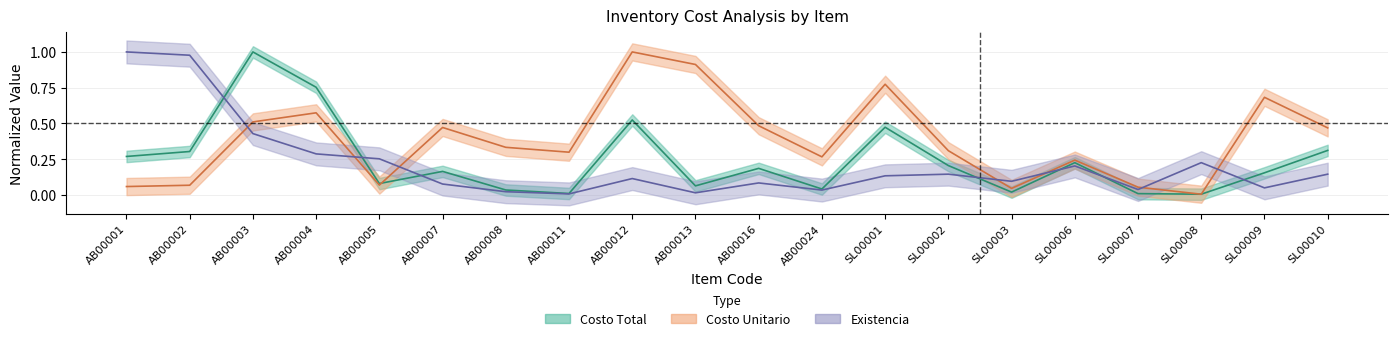

Reading left to right, transcribe all the data shown in this chart.

Costo Total: 0.3	0.3	1.0	0.8	0.1	0.2	0.0	0.0	0.5	0.1	0.2	0.0	0.5	0.2	0.0	0.2	0.0	0.0	0.2	0.3
Costo Unitario: 0.1	0.1	0.5	0.6	0.1	0.5	0.3	0.3	1.0	0.9	0.5	0.3	0.8	0.3	0.0	0.2	0.1	0.0	0.7	0.5
Existencia: 1.0	1.0	0.4	0.3	0.3	0.1	0.0	0.0	0.1	0.0	0.1	0.0	0.1	0.1	0.1	0.2	0.0	0.2	0.0	0.1